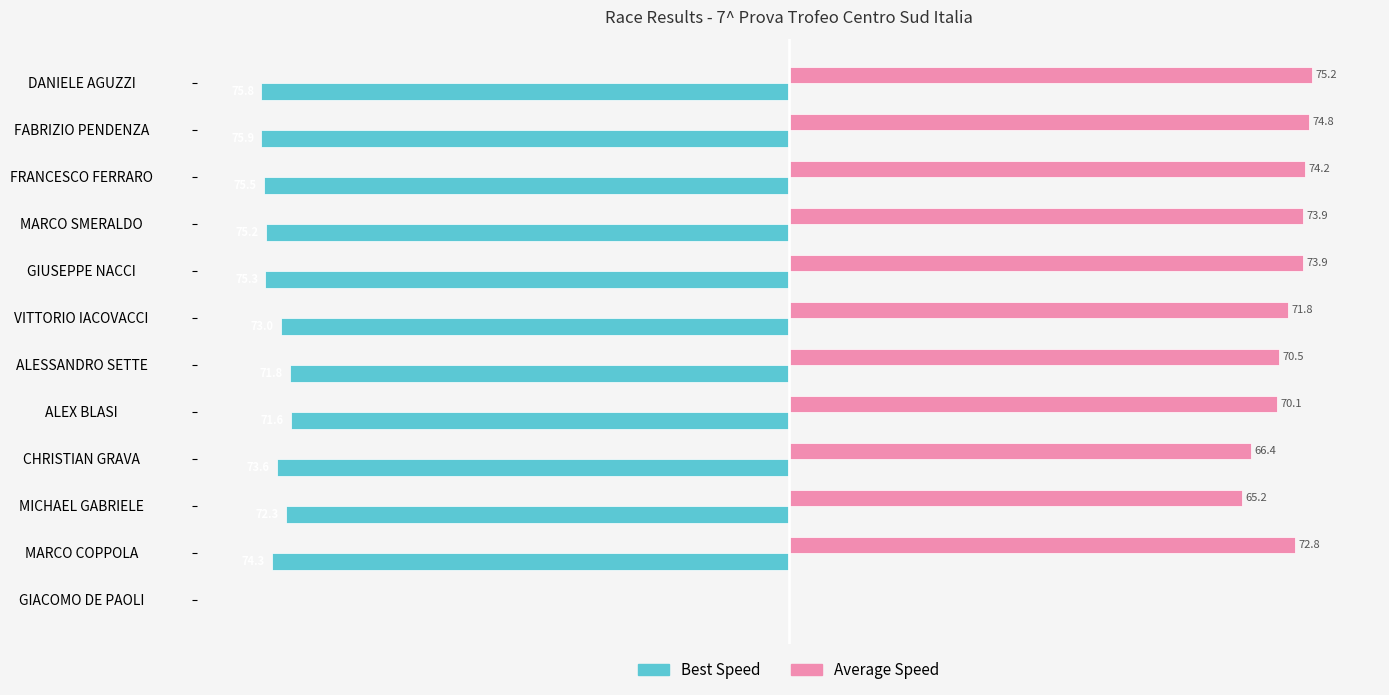

At which label does Best Speed reach its peak?

GIACOMO DE PAOLI